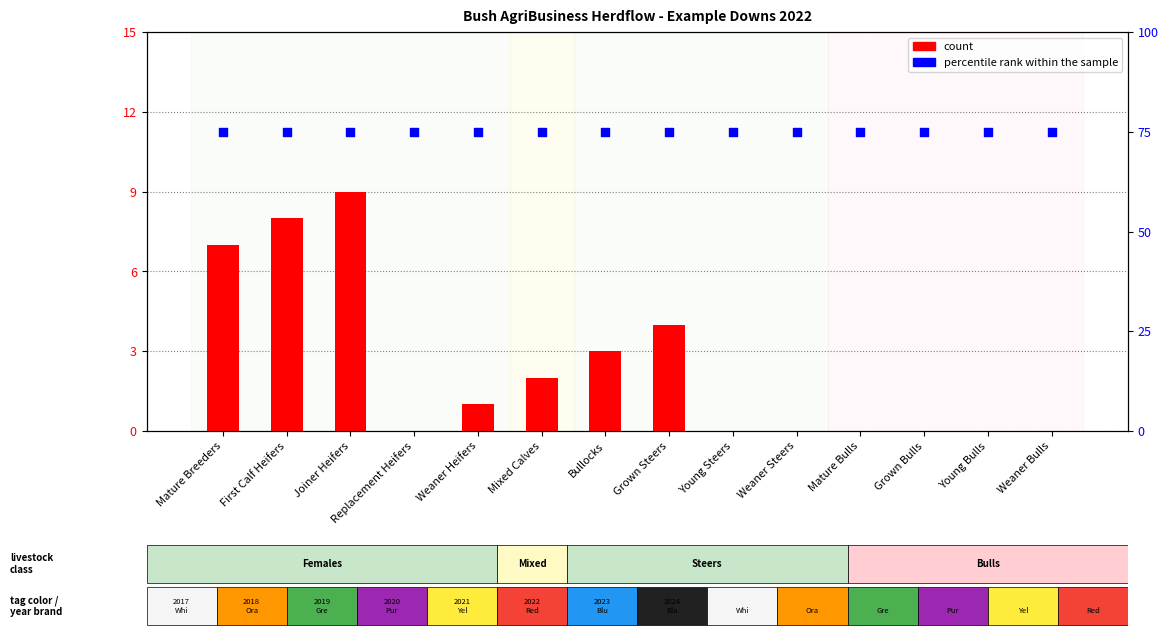

Which series contains the lowest Y value?

count